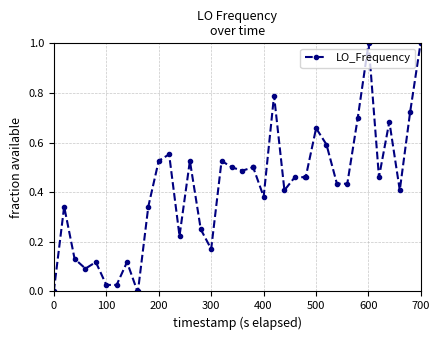

How many distinct data groups are displayed?

1